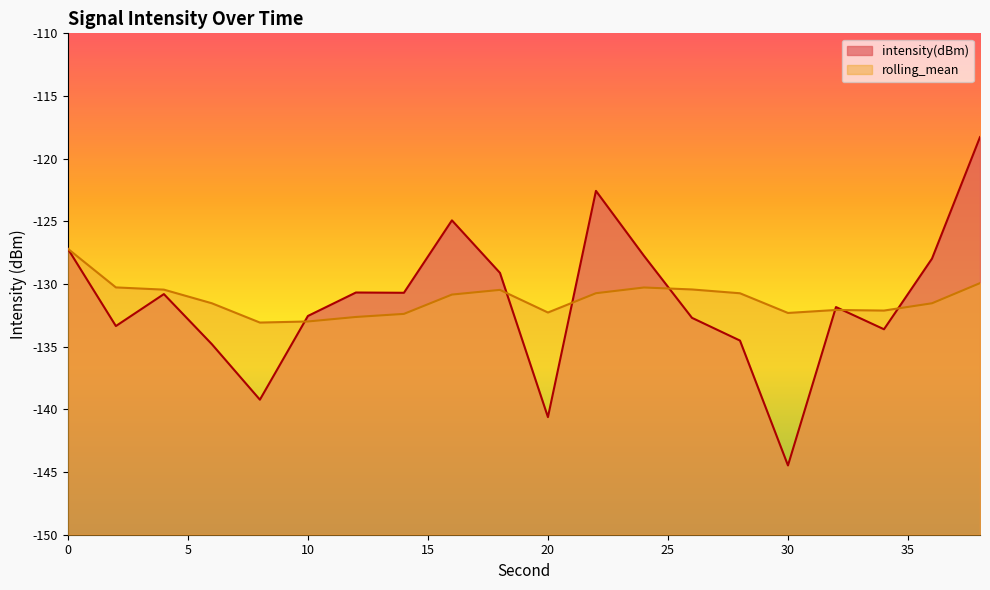

What is the difference between the second highest and minimum values in the intensity(dBm) series?

21.9